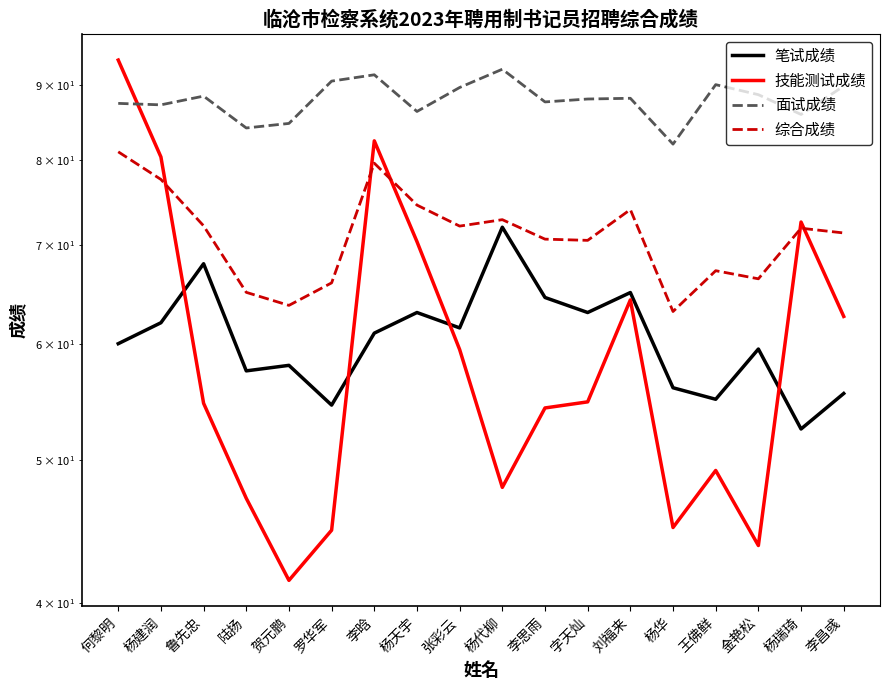

Count the number of data series in this chart.

4